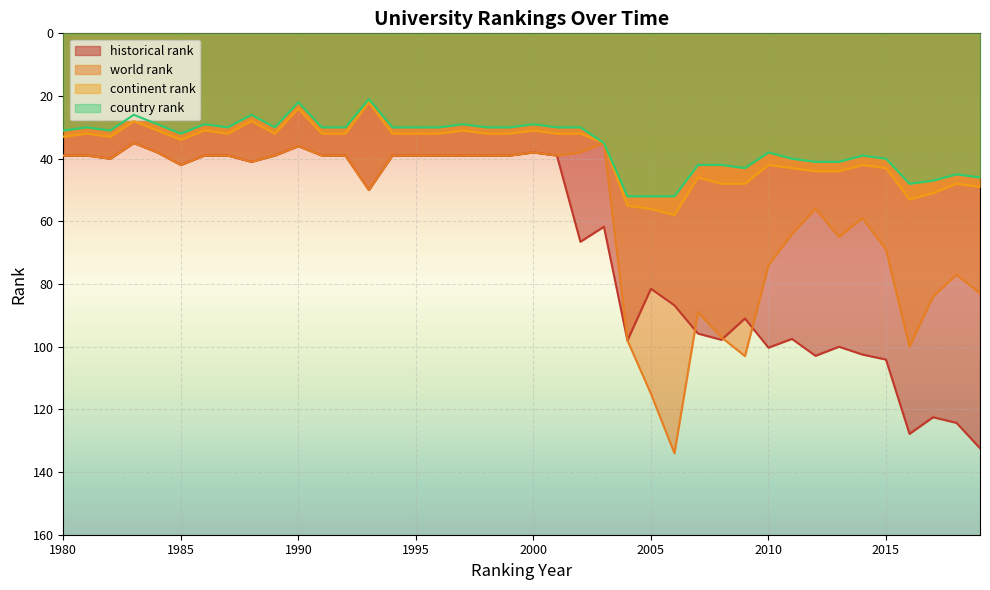

At how many categories does at least one series exceed 63?

17